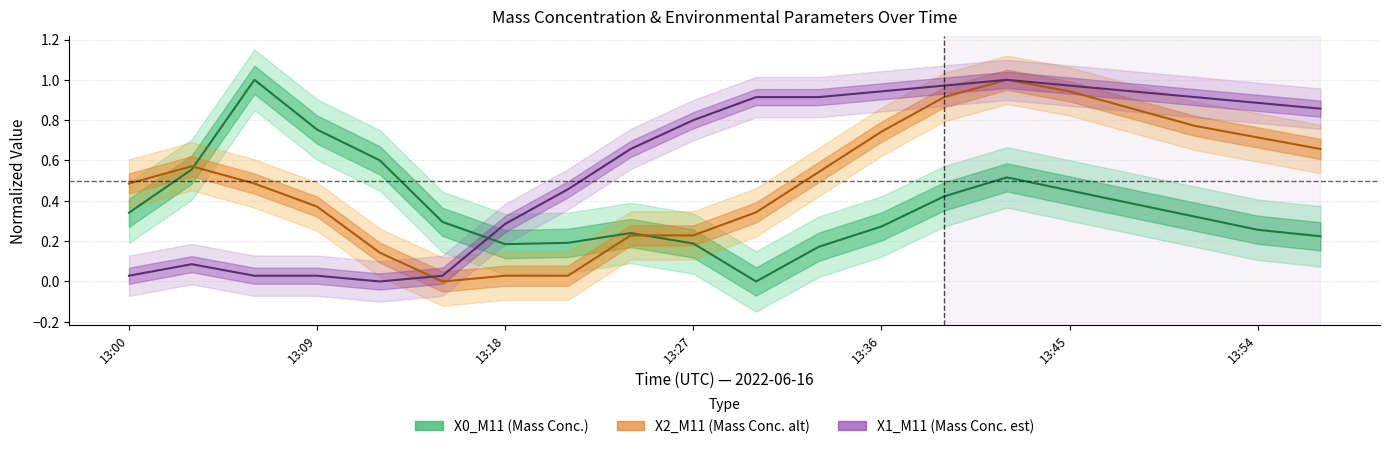

How many lines are shown in the chart?

3